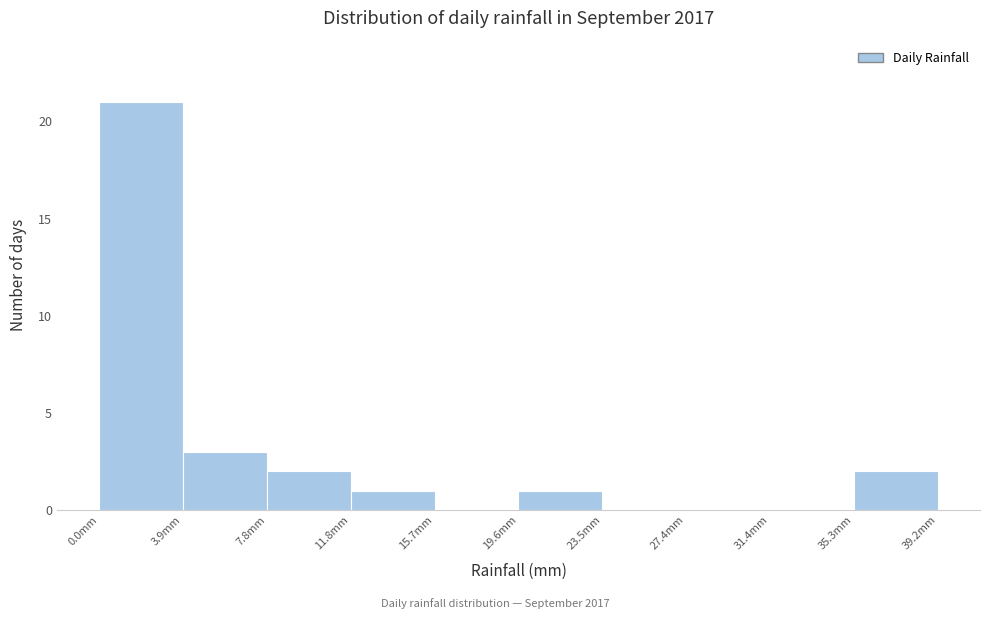

How tall is the bar that spans 0.0 to 4.0 on the x-axis? Neither the bar edges nor the heights are printed on the chart, so give them approximately, as read against the axes.

21